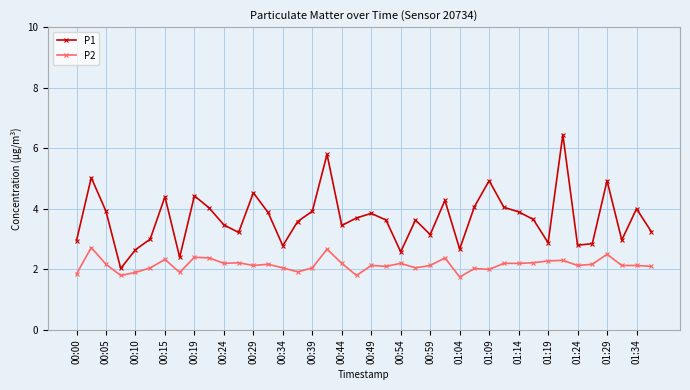

True or false: P1 and P2 intersect in this chart.

False